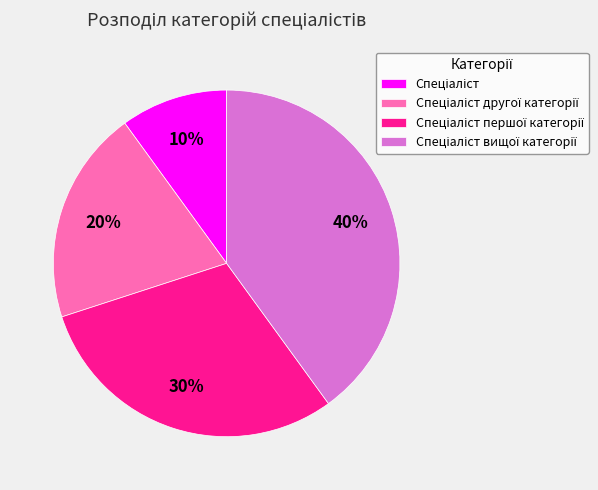

Is there a majority slice in this chart?

No